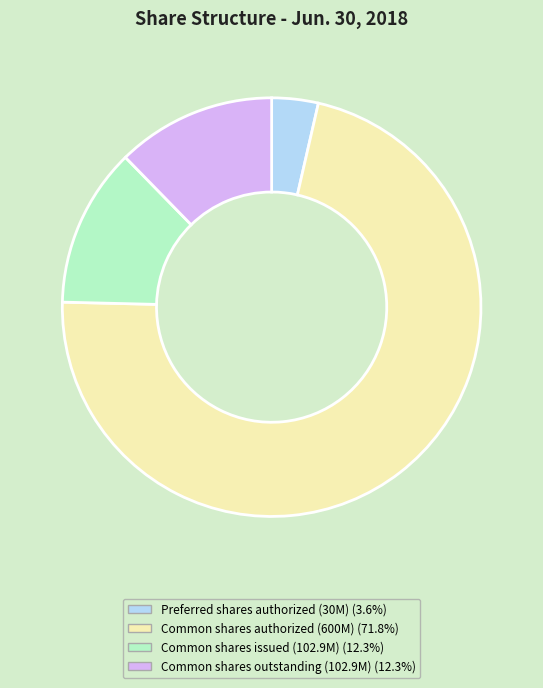

Is there any slice that represents more than half of the pie?

Yes